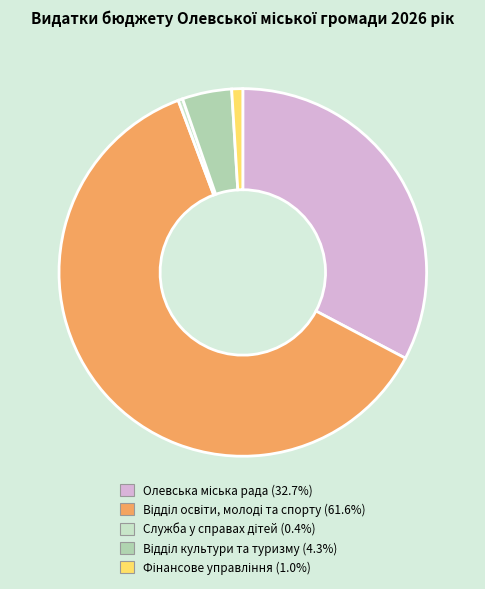

How many slices are in this pie chart?

5